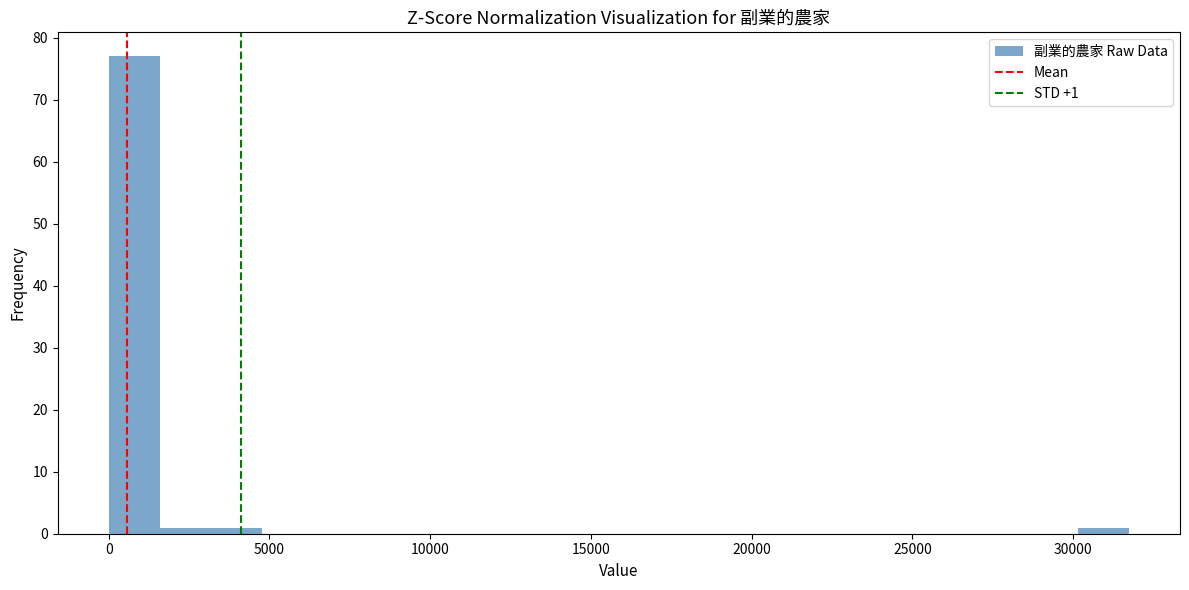

Around what value on the x-axis is the tallest bar? Give the approximate position of its centre, as read against the axis.

1000